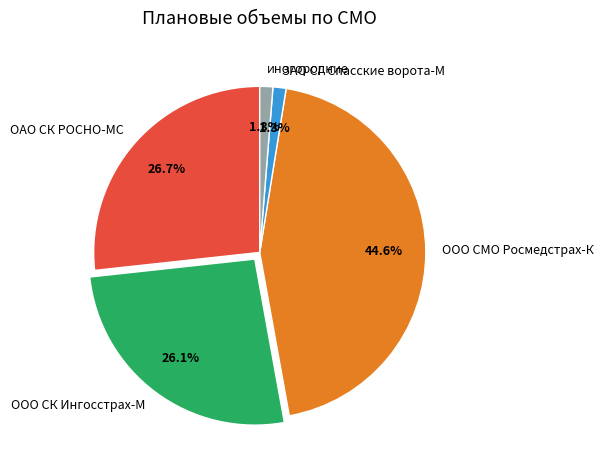

True or false: ОАО СК РОСНО-МС accounts for 17% of the total.

False